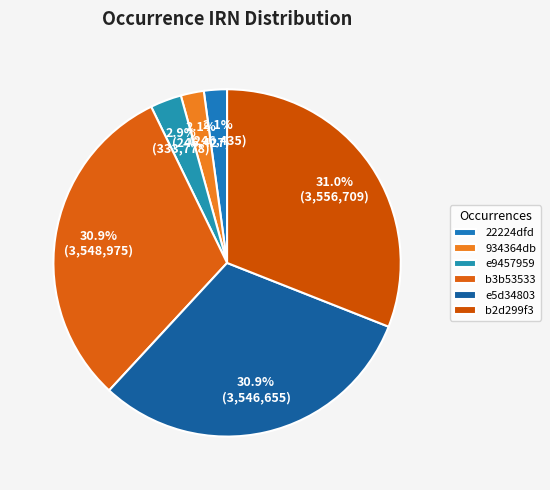

To the nearest percent, what is the combined percentage of b3b53533 and b2d299f3?

62%